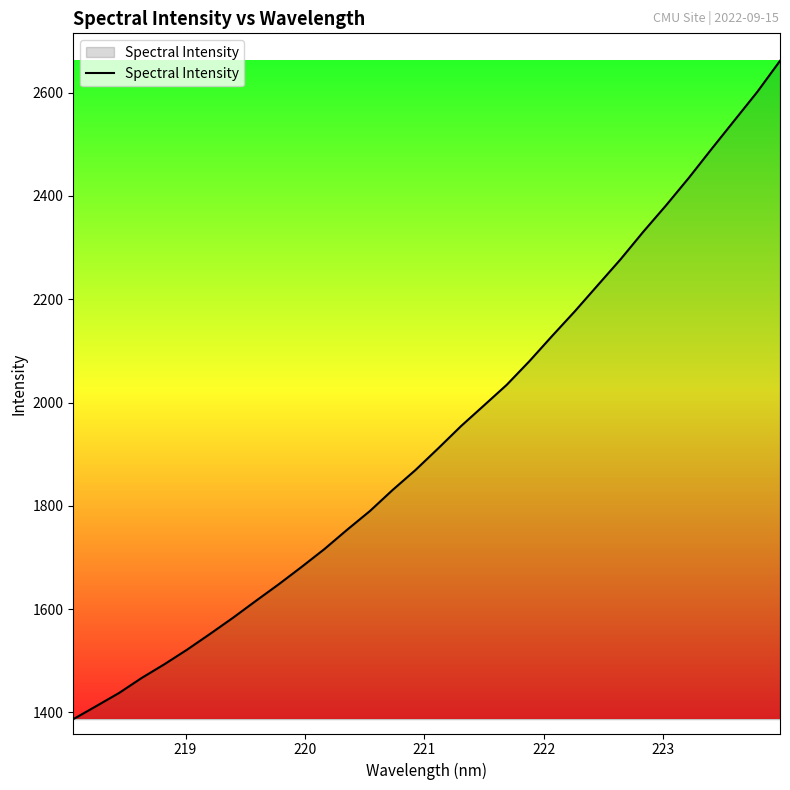

What is the maximum value shown in the chart?

2661.6